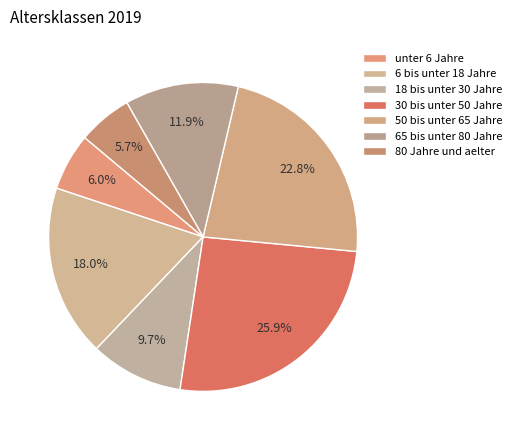

Count the number of slices in the pie.

7